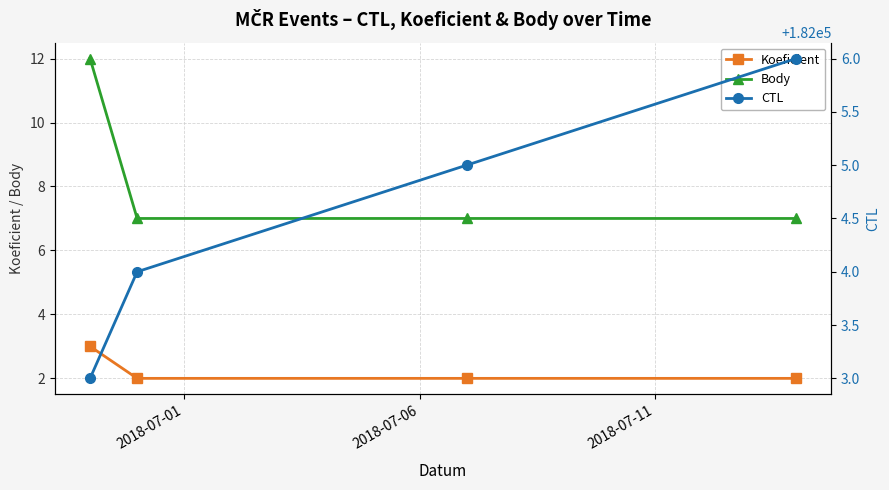

What is the highest value of the Koeficient series?

3